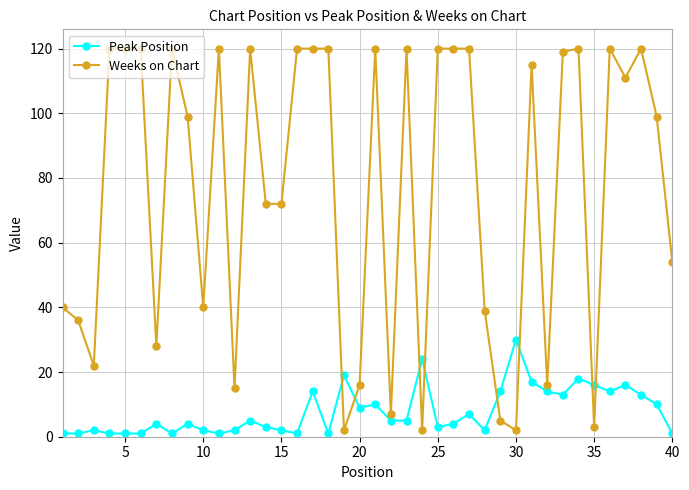

Rank the series by their average value, from lowest to highest.

Peak Position, Weeks on Chart